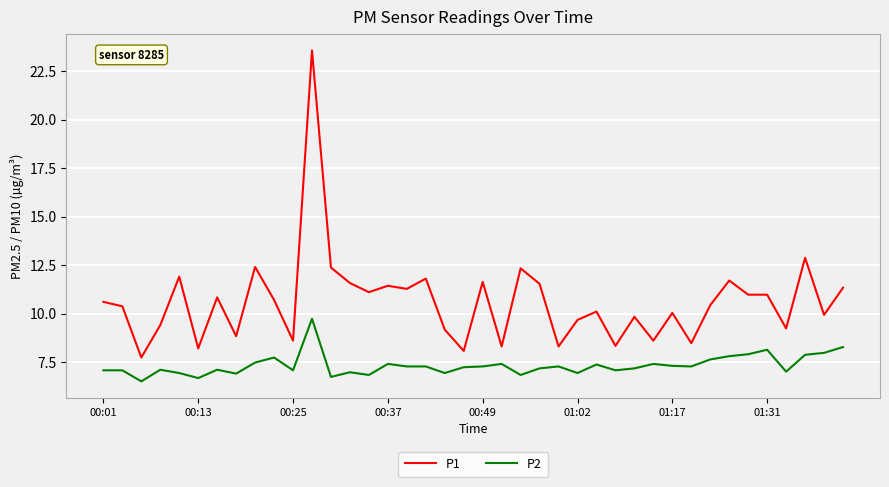

Which series has the widest spread of values?

P1